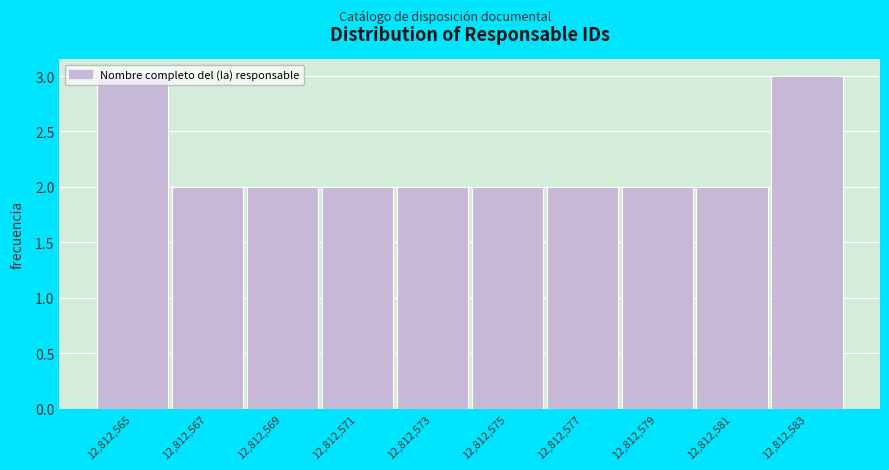

What is the value of the 9th bar from the left?

2